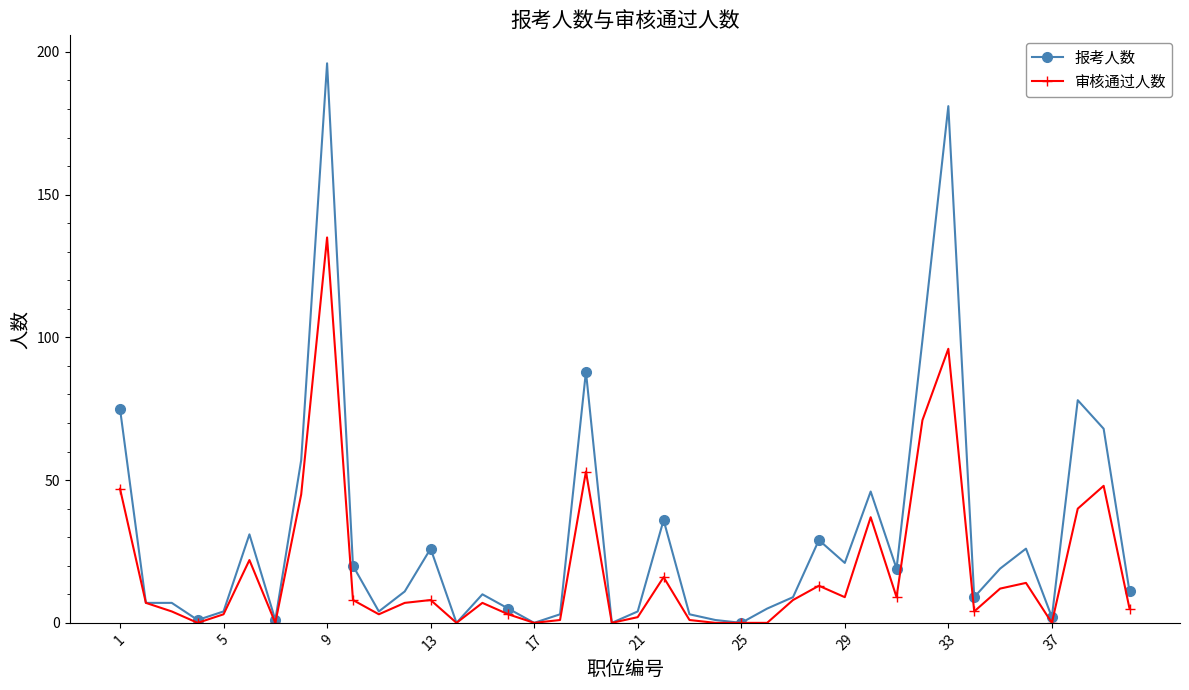

How many series are shown in this chart?

2